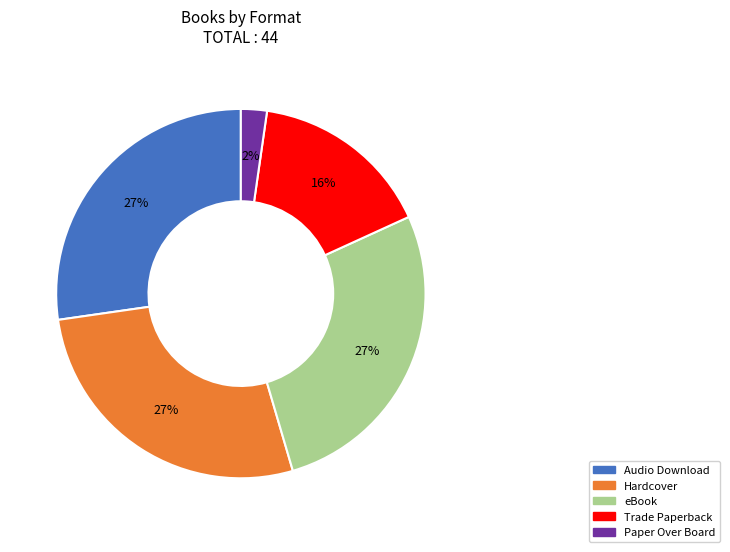

The Trade Paperback slice represents 7% of the pie. True or false?

False